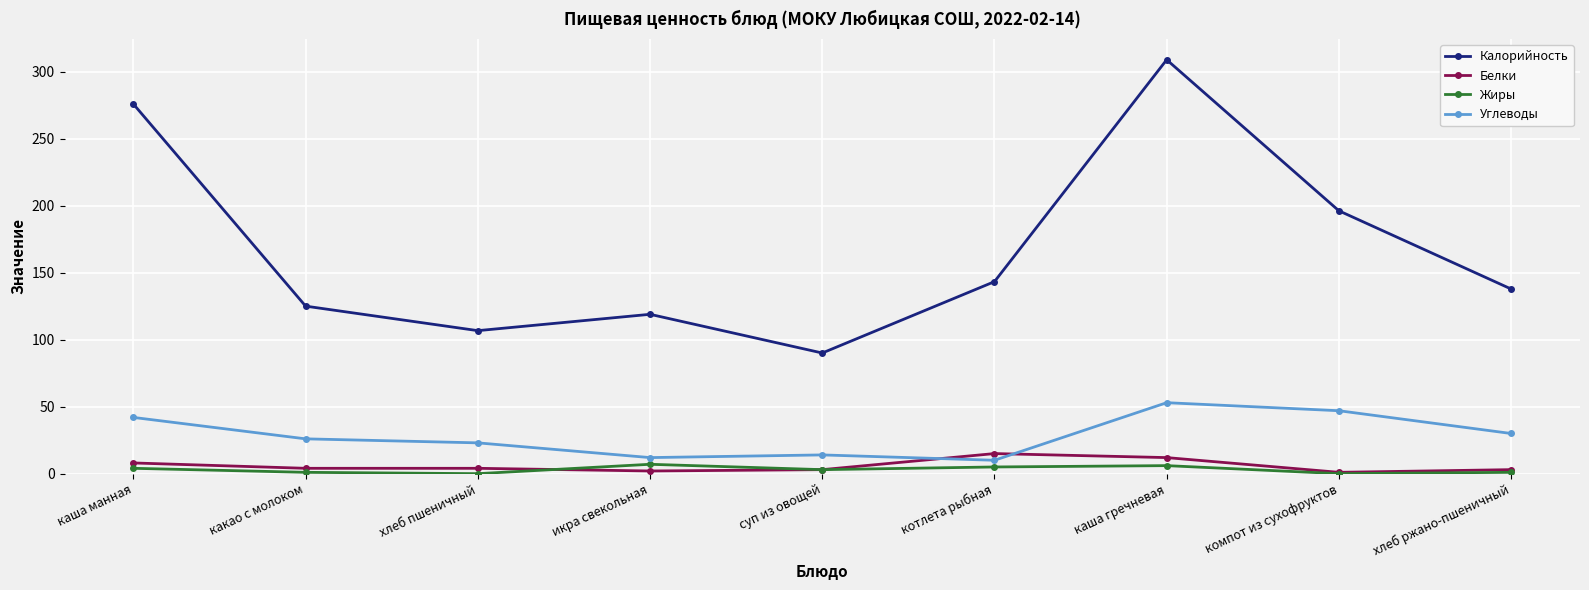

What is the value of the Белки point at the 8th from the left?

1.0